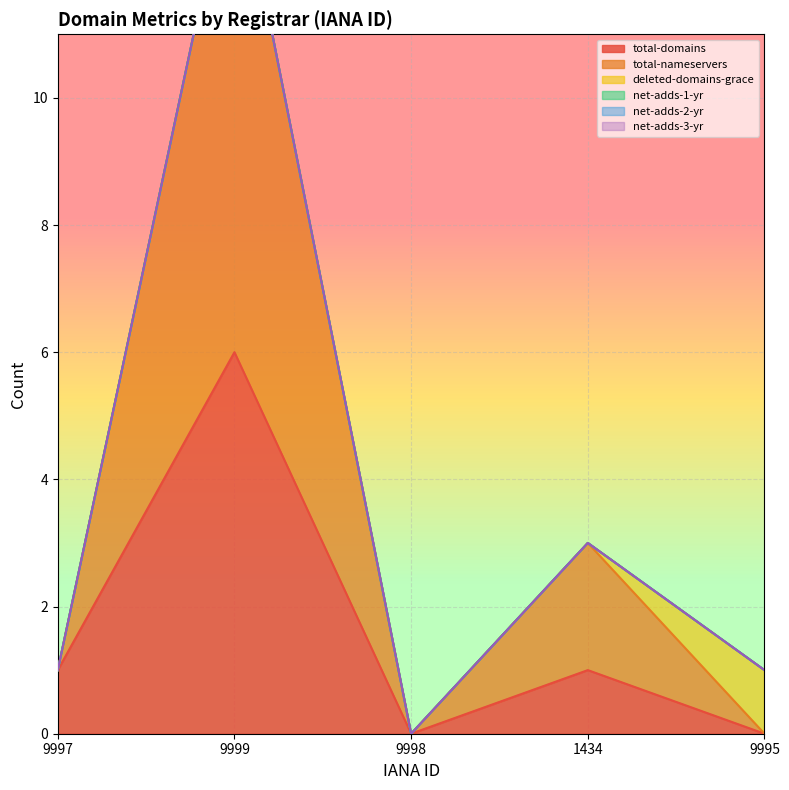

True or false: net-adds-3-yr has more than 1 interior local peaks.

False